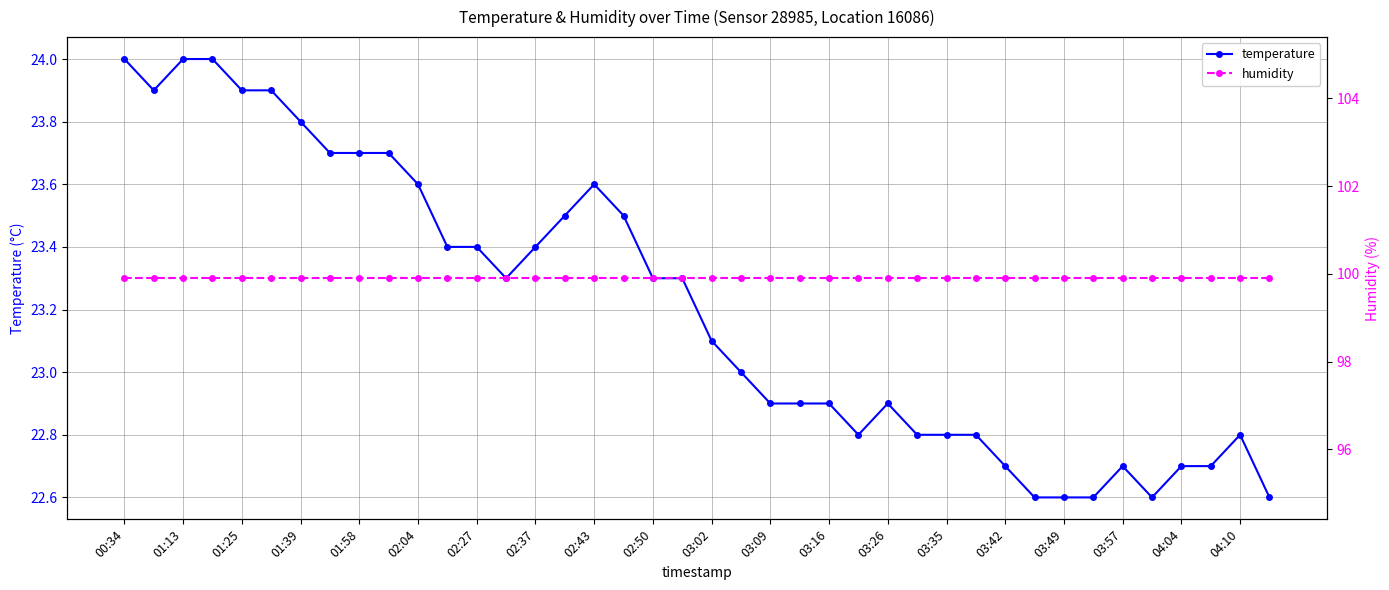

True or false: temperature and humidity intersect in this chart.

False